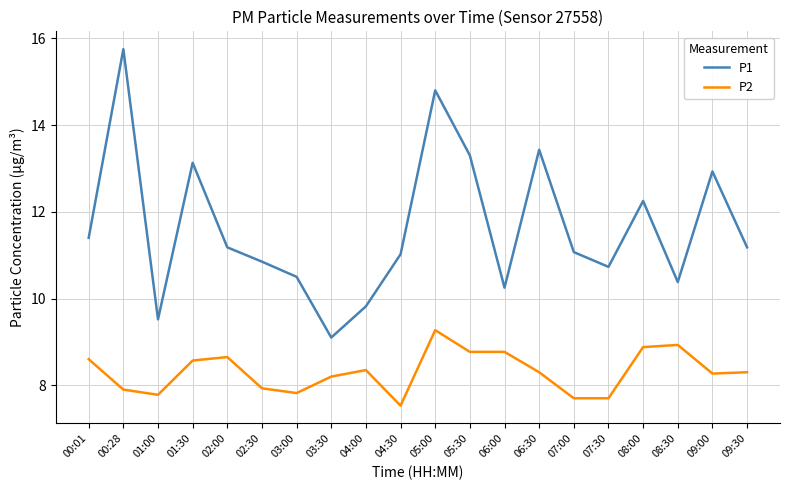

Rank the series by their average value, from lowest to highest.

P2, P1